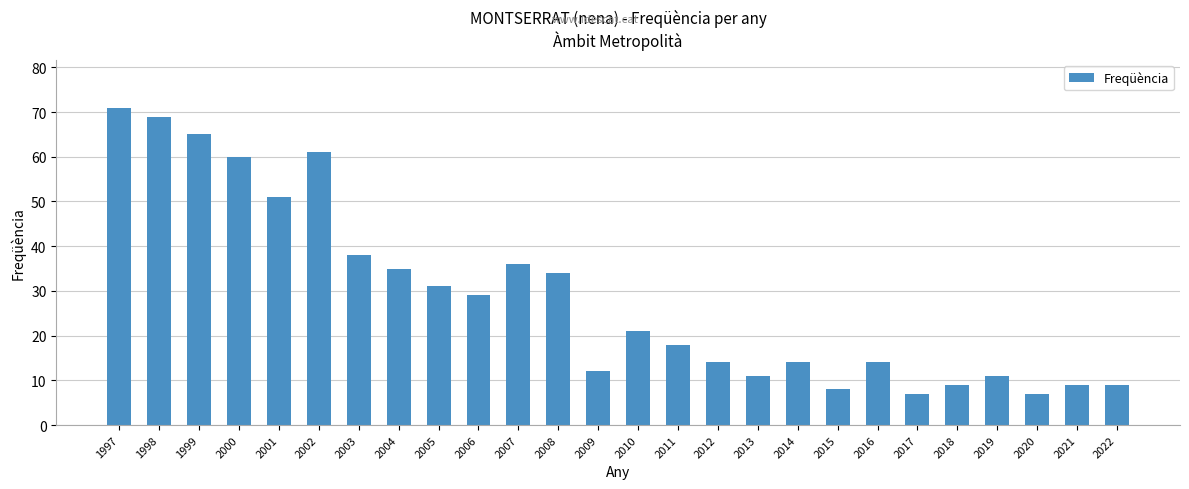

Which label corresponds to the largest value in the chart?

1997